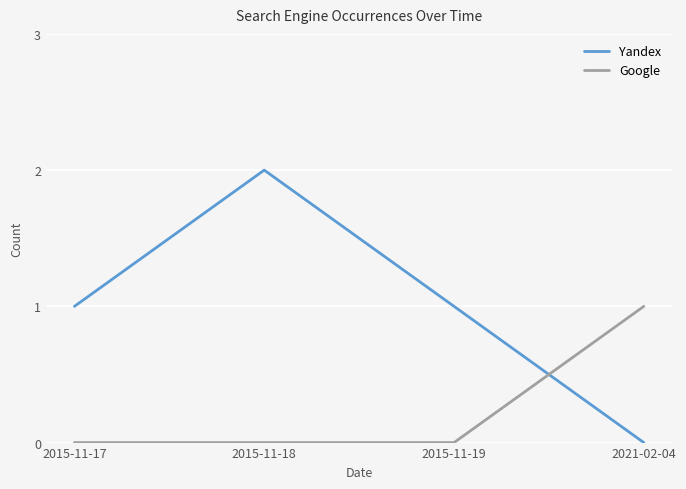

What position from the left is 2021-02-04?

4